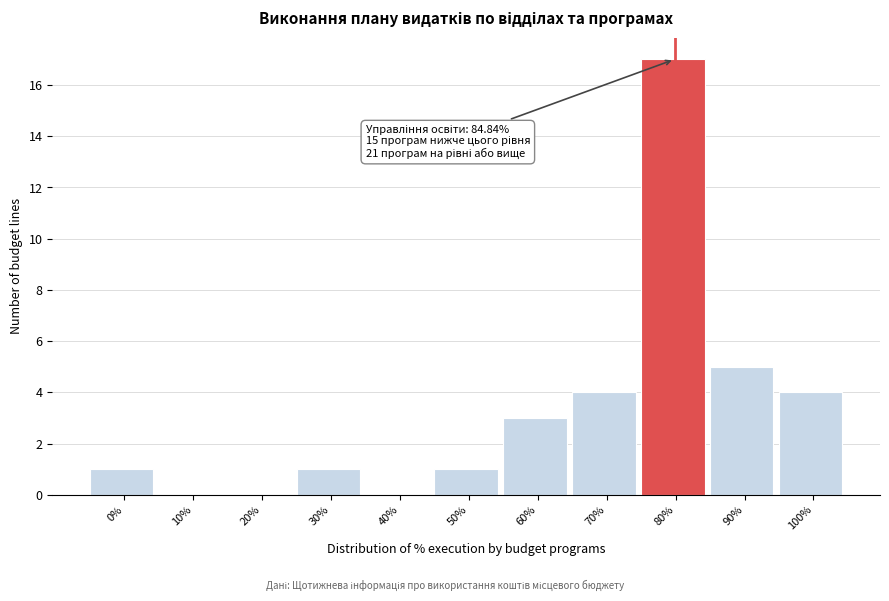

Reading left to right, extract all data points from this chart.

0%=1	10%=0	20%=0	30%=1	40%=0	50%=1	60%=3	70%=4	80%=17	90%=5	100%=4